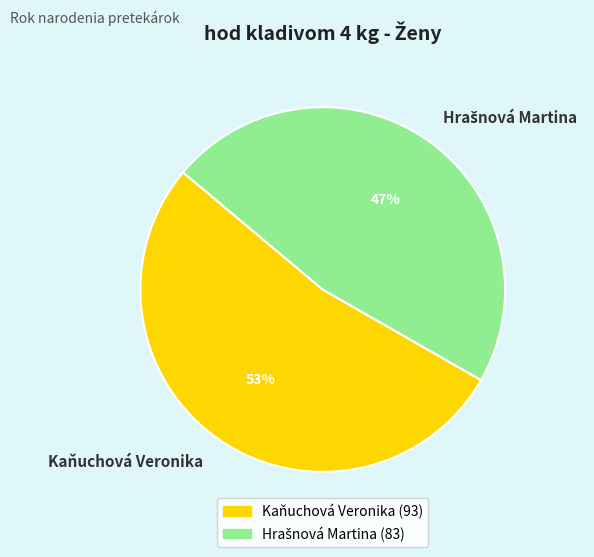

How many slices are in this pie chart?

2